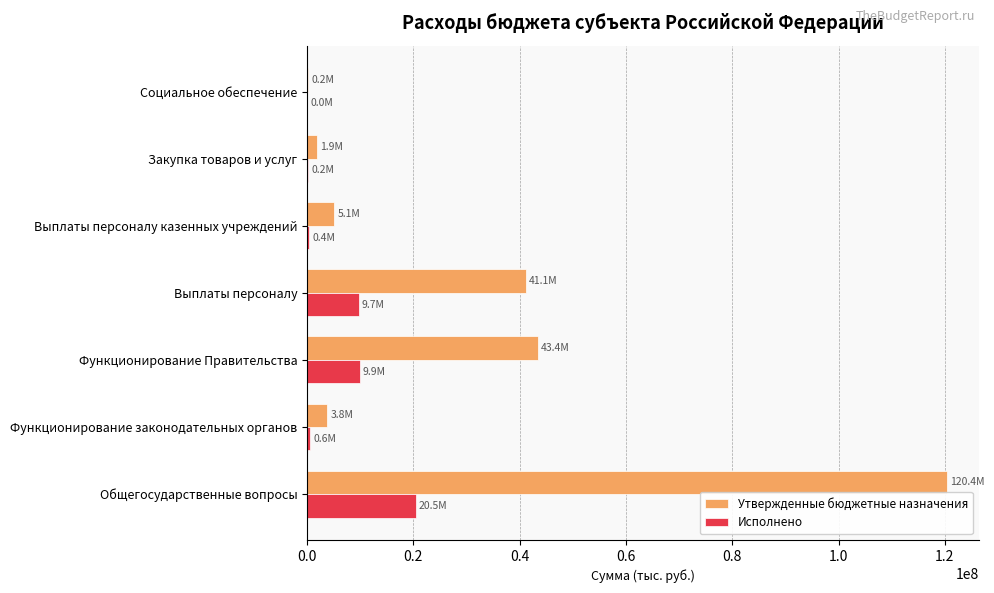

The value of Утвержденные бюджетные назначения at Функционирование законодательных органов is 3776590.0. True or false?

True